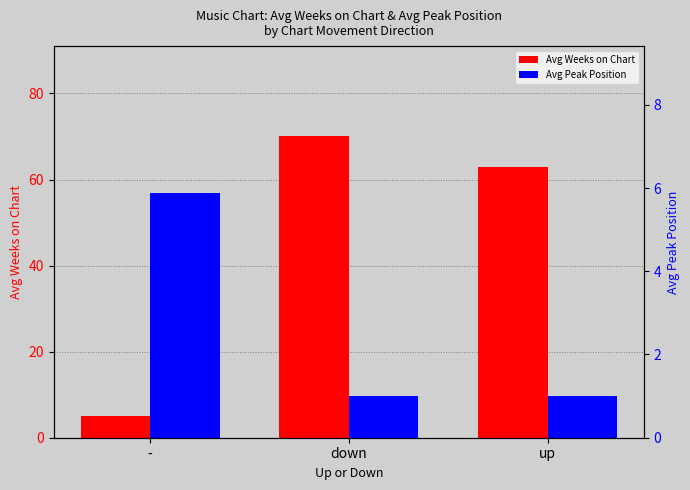

How many bars are there in total?

6